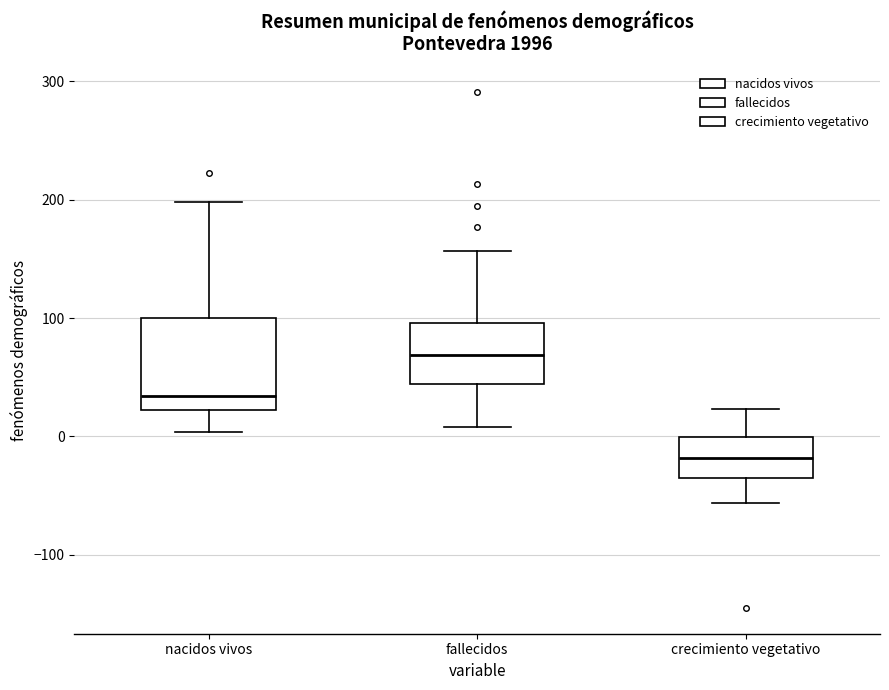

Reading left to right, transcribe this box plot: for each box, give where its median line is, the range the box spans, and where its two whiskers end, as read against the y-axis. The values are not printed on the chart, so give them approximately, as read against the axis.

nacidos vivos: median 30, box 20 to 100, whiskers 0 to 200
fallecidos: median 70, box 40 to 100, whiskers 10 to 160
crecimiento vegetativo: median -20, box -40 to 0, whiskers -60 to 20